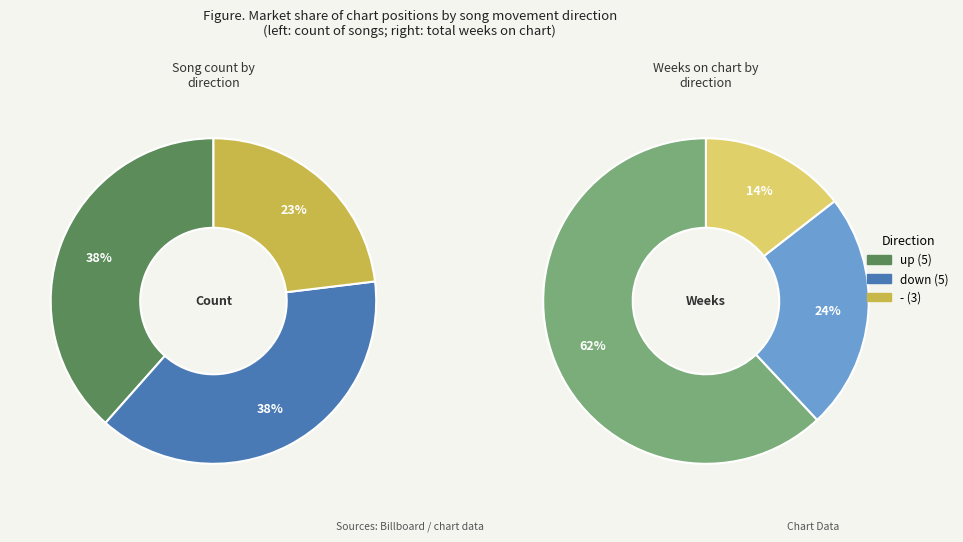

To the nearest percent, what is the difference between the - and down slice percentages?

15%